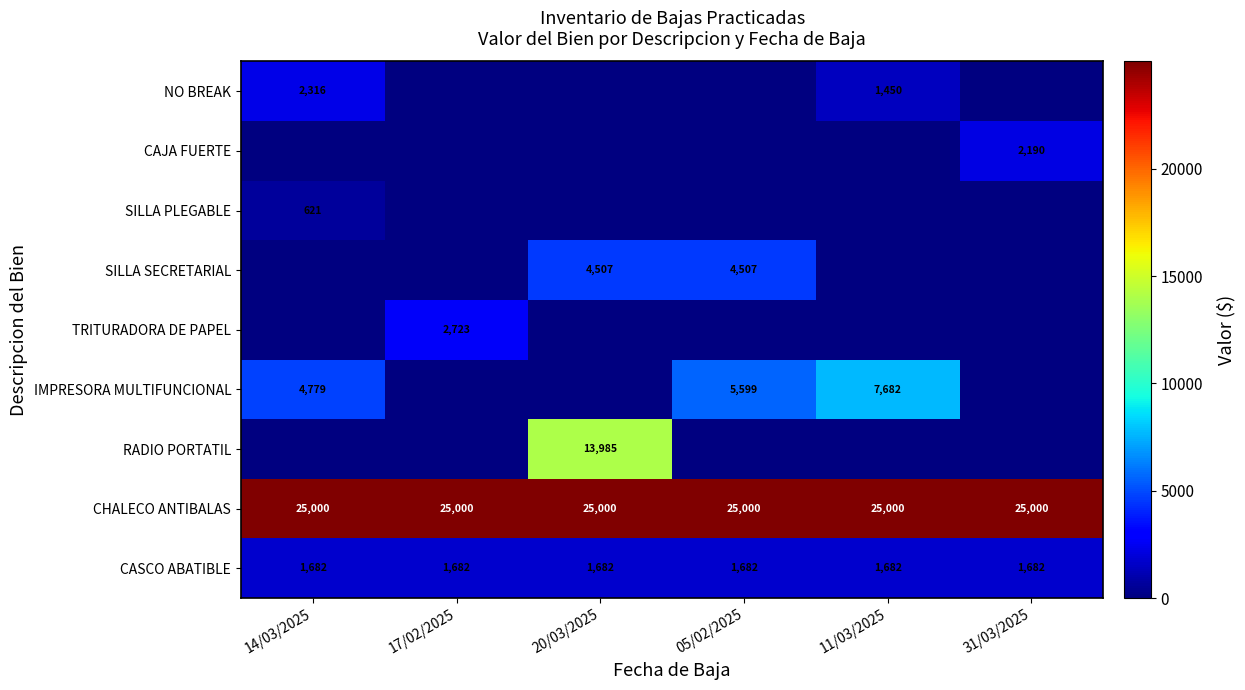

The NO BREAK series shows 2319 at 11/03/2025. True or false?

False